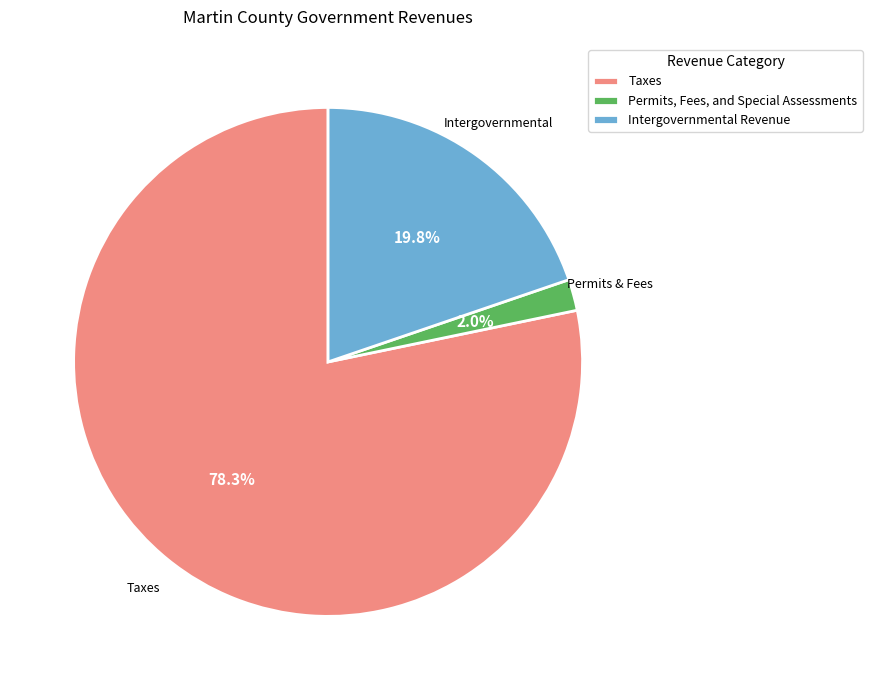

Which category has the smallest portion of the pie?

Permits, Fees, and Special Assessments